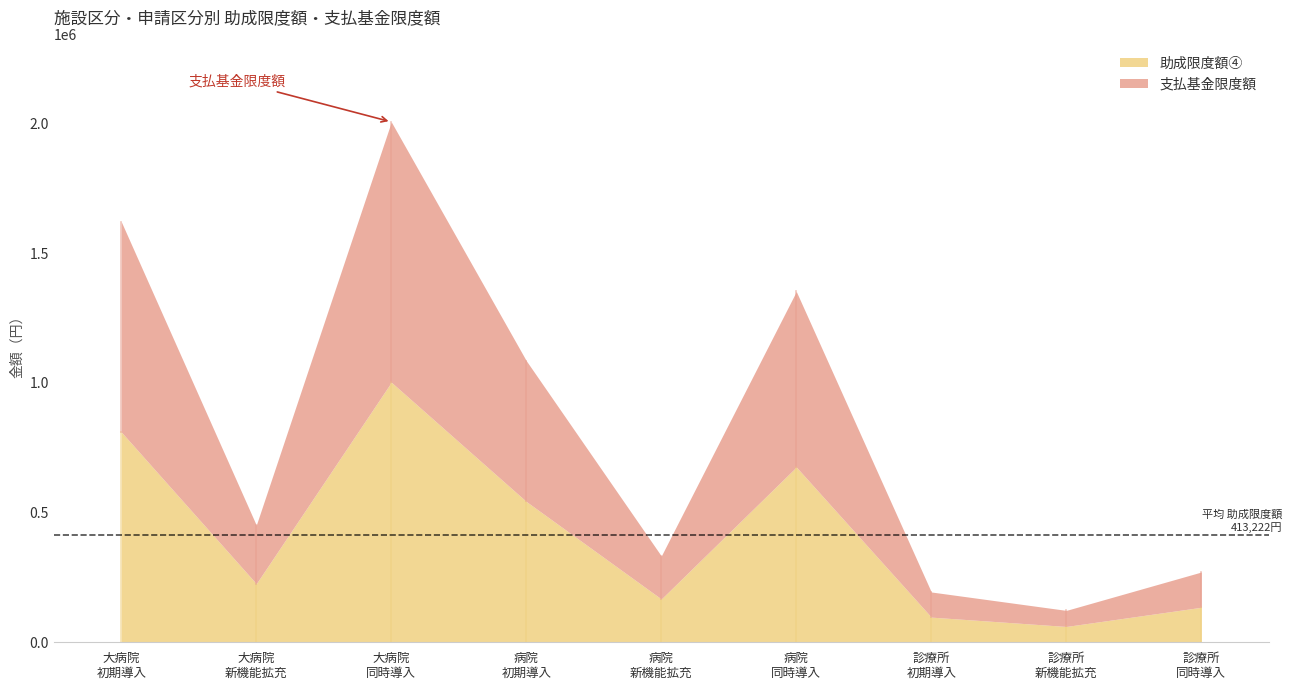

Reading left to right, transcribe all the data shown in this chart.

助成限度額④: 811000	226000	1003000	543000	167000	676000	97000	61000	135000
支払基金限度額: 1622000	452000	2007000	1086000	333000	1353000	194000	123000	271000